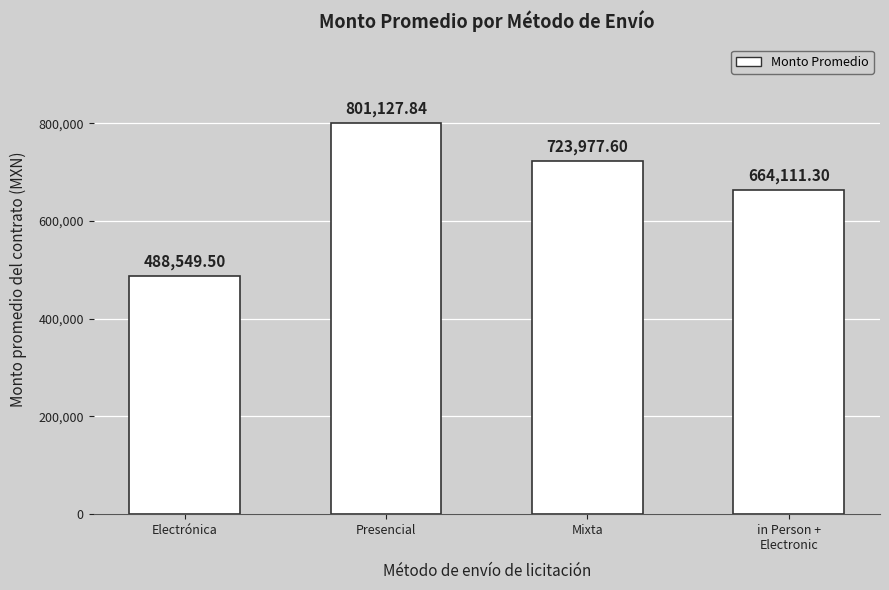

Reading left to right, extract all data points from this chart.

Electrónica=488549.5	Presencial=801127.8	Mixta=723977.6	in Person +
Electronic=664111.3